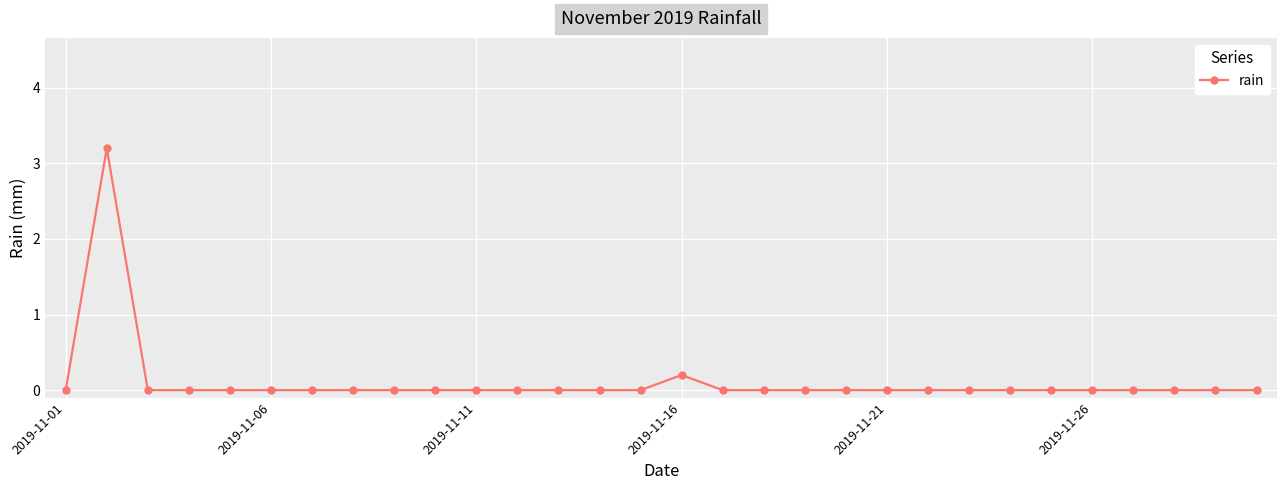

What is the greatest value displayed?

3.2